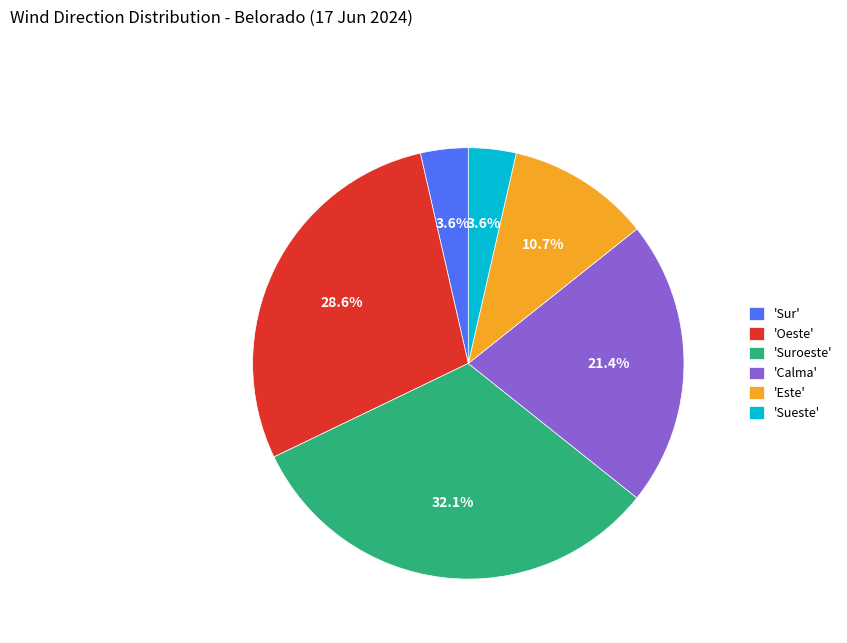

Between 'Suroeste' and 'Calma', which is larger?

'Suroeste'